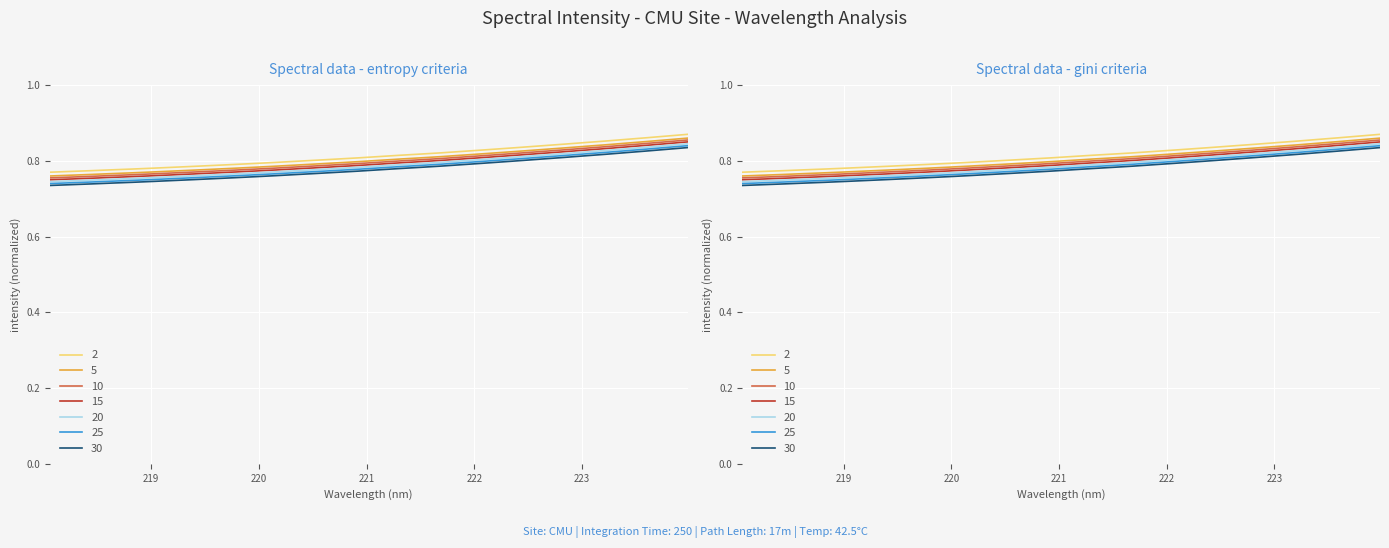

The value at 218.442 is 0.8. True or false?

True